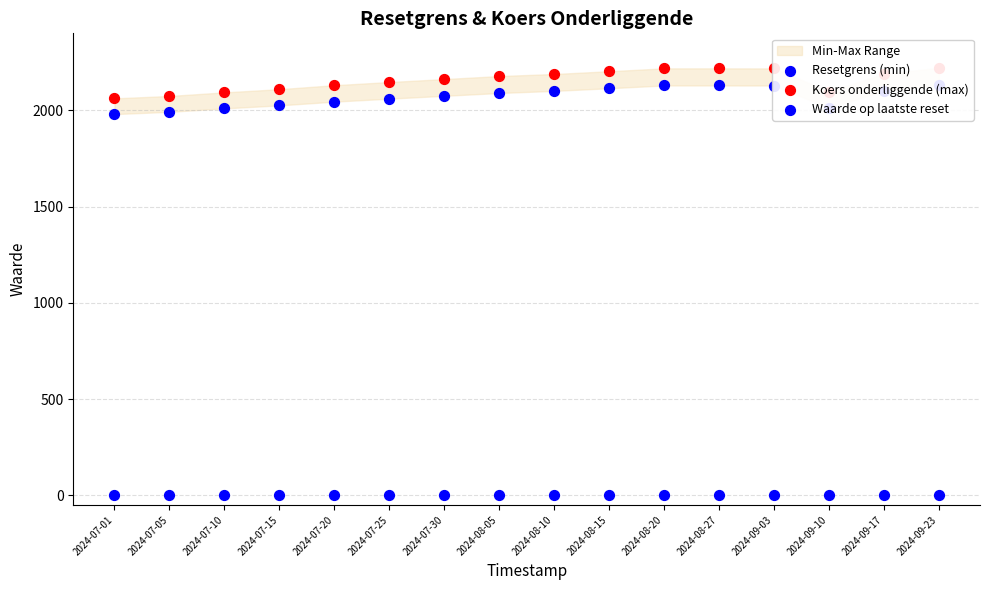

At how many categories does at least one series exceed 2116?

11